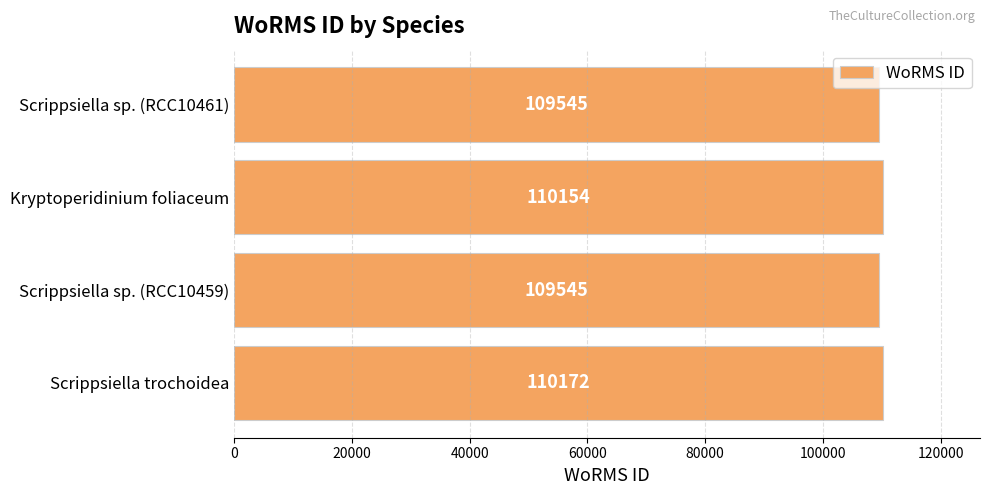

Reading bottom to top, list all the values displayed in this chart.

110172	109545	110154	109545